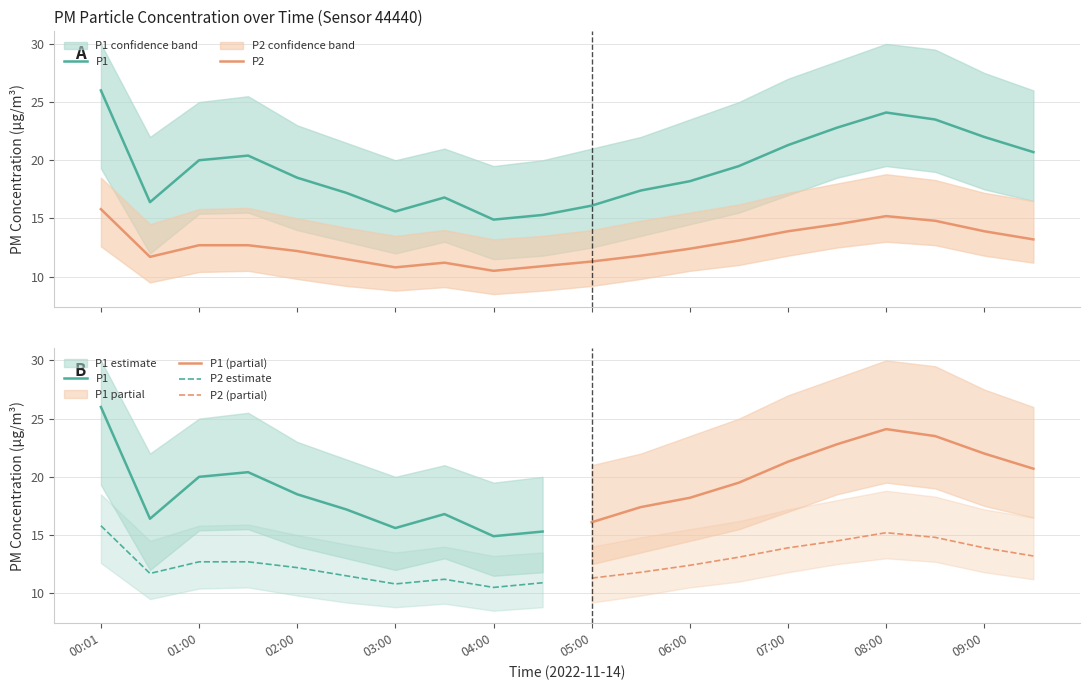

Is this an area chart (filled region under the line)?

No